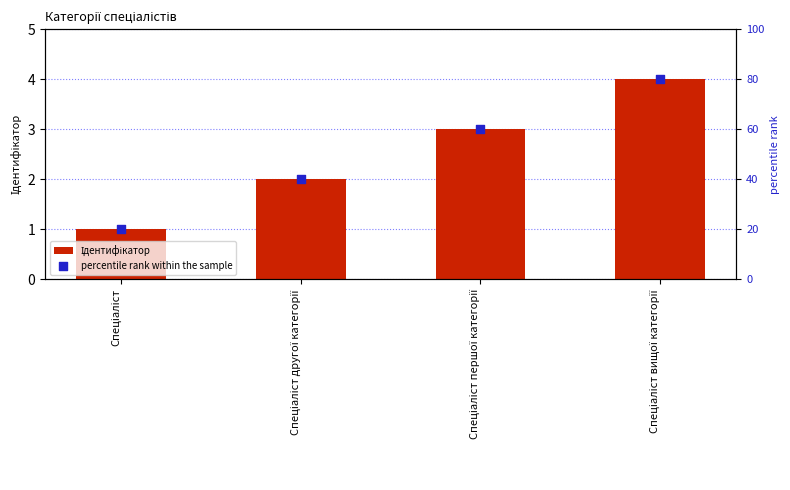

What is the total value across all series at Спеціаліст другої категорії?

42